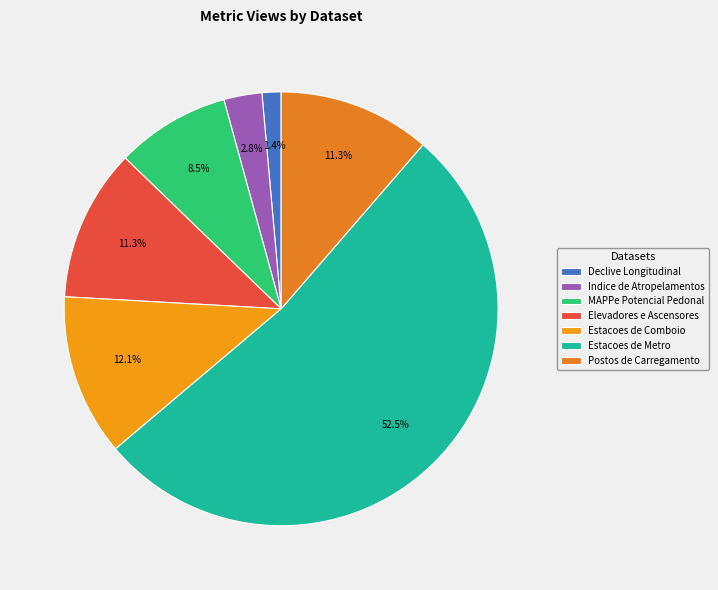

What percentage is the Estacoes de Metro slice, to the nearest percent?

52%